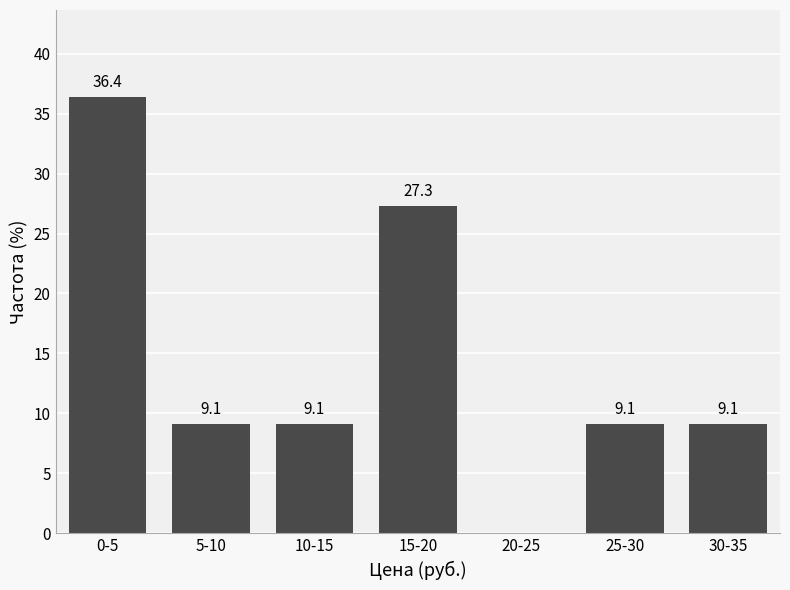

Reading left to right, what are all the values shown in this chart?

0-5=36.4	5-10=9.1	10-15=9.1	15-20=27.3	20-25=0.0	25-30=9.1	30-35=9.1